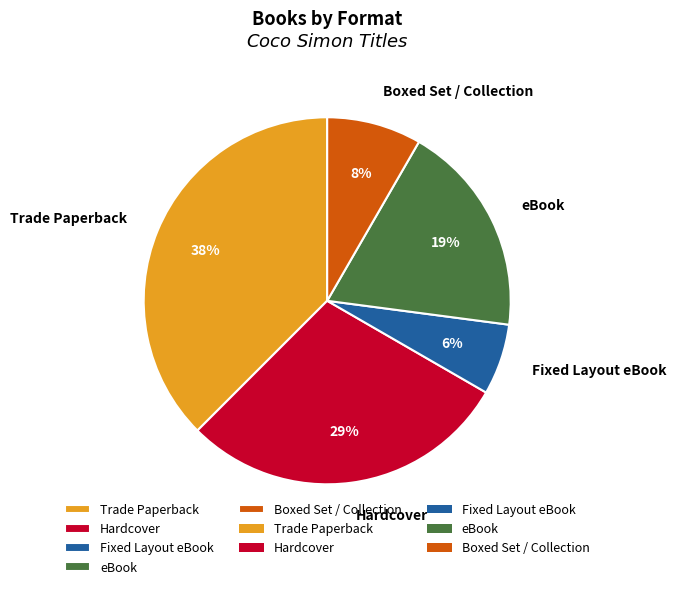

To the nearest percent, what is the difference between the Hardcover and eBook slice percentages?

10%